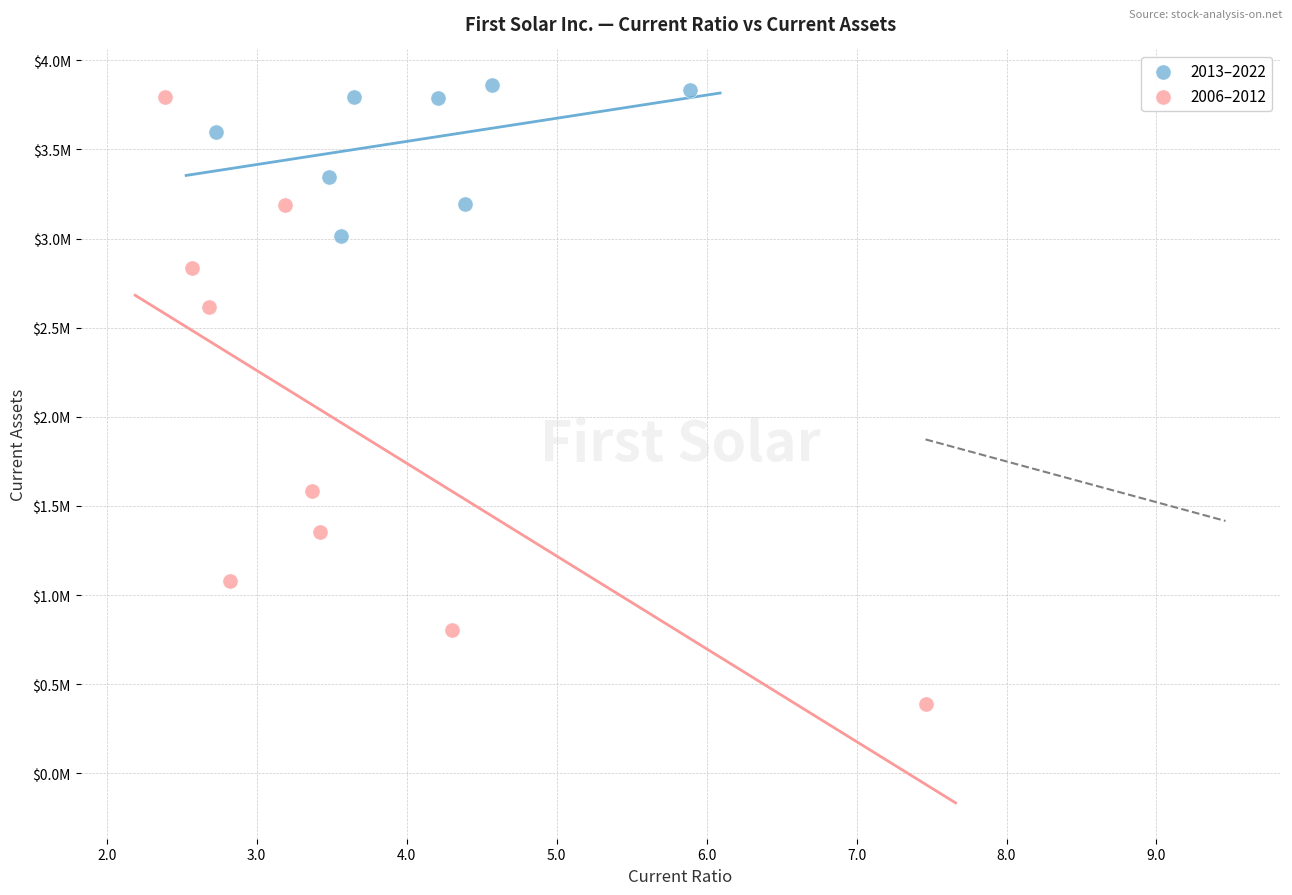

What are all the series names shown in the legend?

2013–2022, 2006–2012